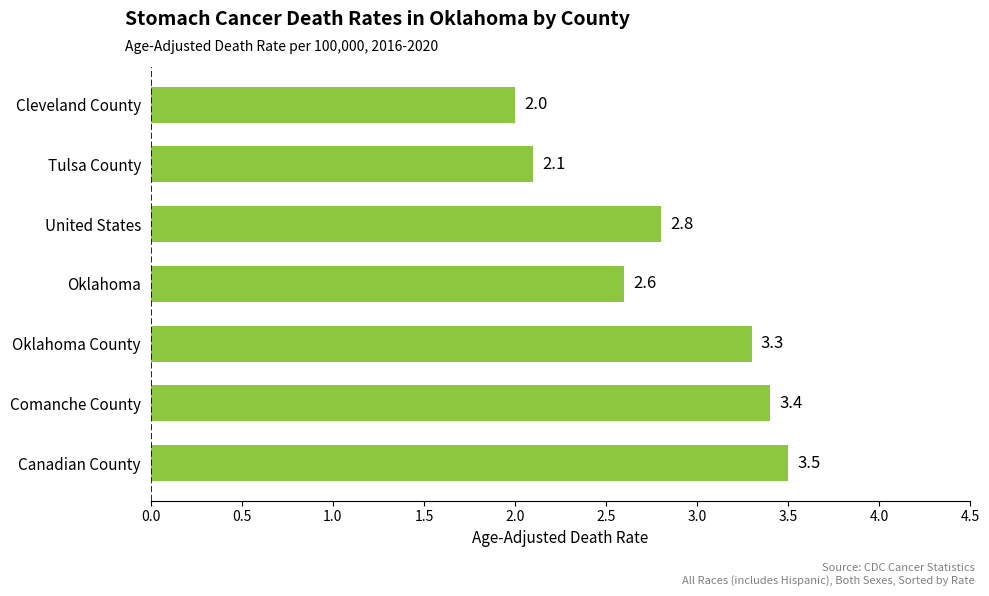

Which category has the lowest value across all series?

Cleveland County